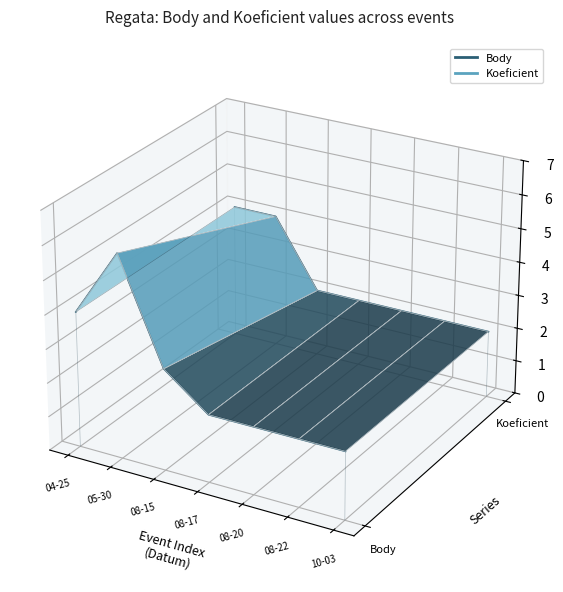

What position from the right is 08-15?

5